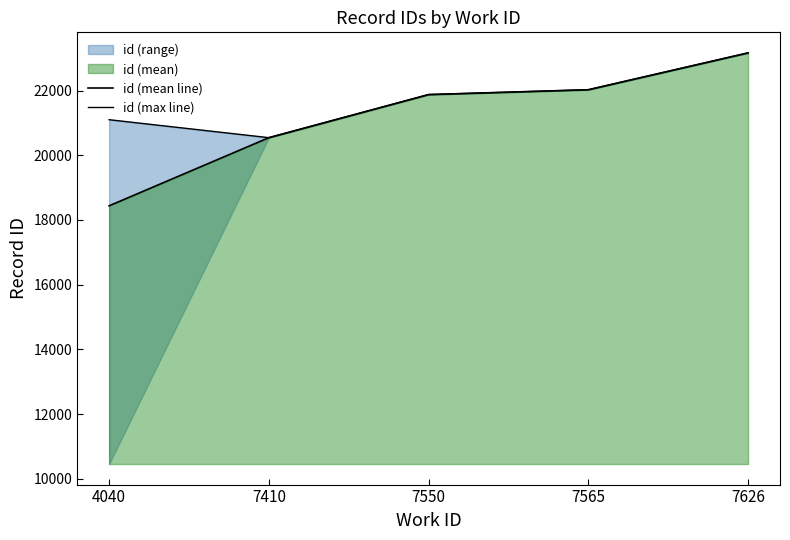

True or false: id (mean line) has a value of 32704.8 at 7410.

False